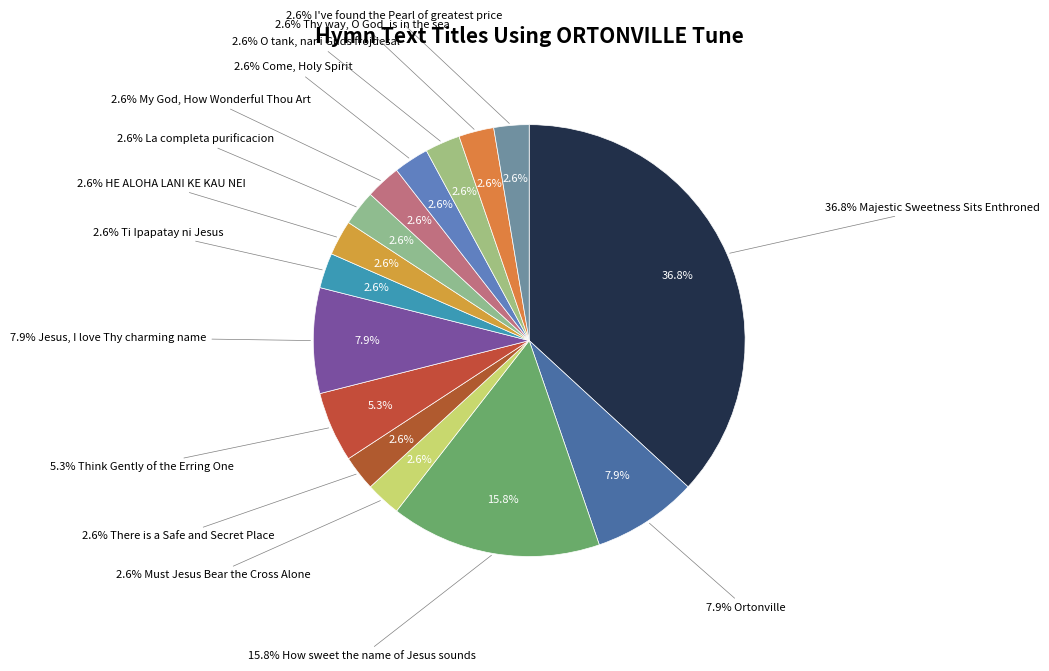

The La completa purificacion slice represents 3% of the pie. True or false?

True